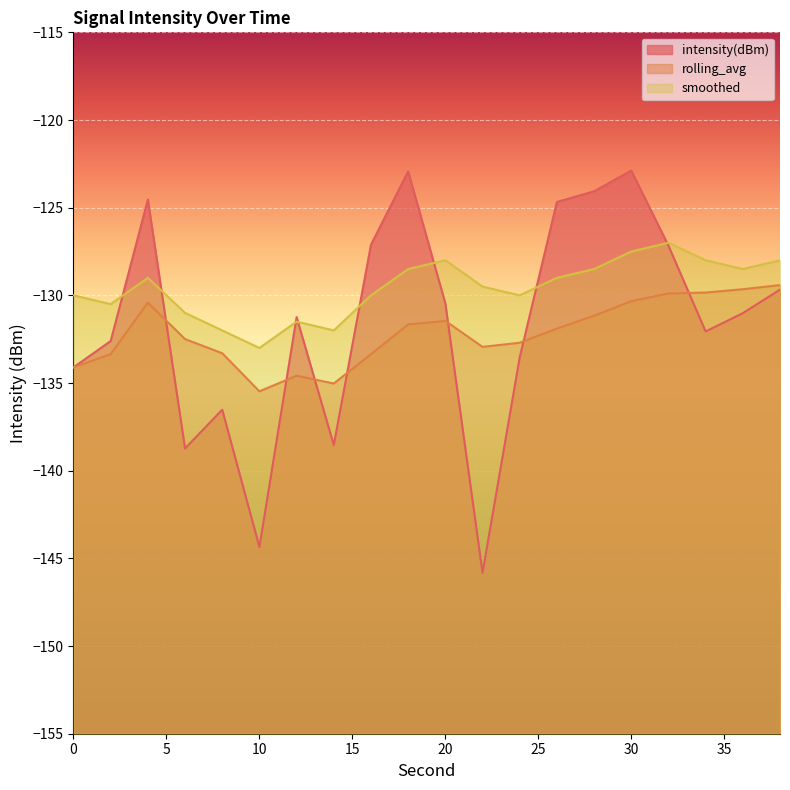

Rank the categories by intensity(dBm) value from lowest to highest.

22, 10, 6, 14, 8, 0, 24, 2, 34, 12, 36, 20, 38, 32, 16, 26, 4, 28, 18, 30